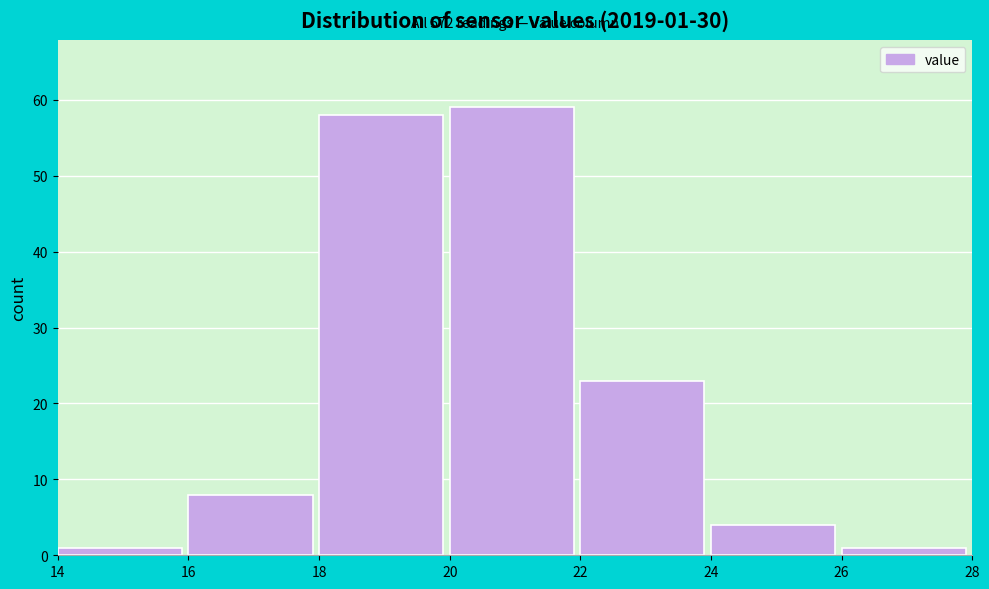

Over which range of the x-axis is the bar tallest?

20 to 22